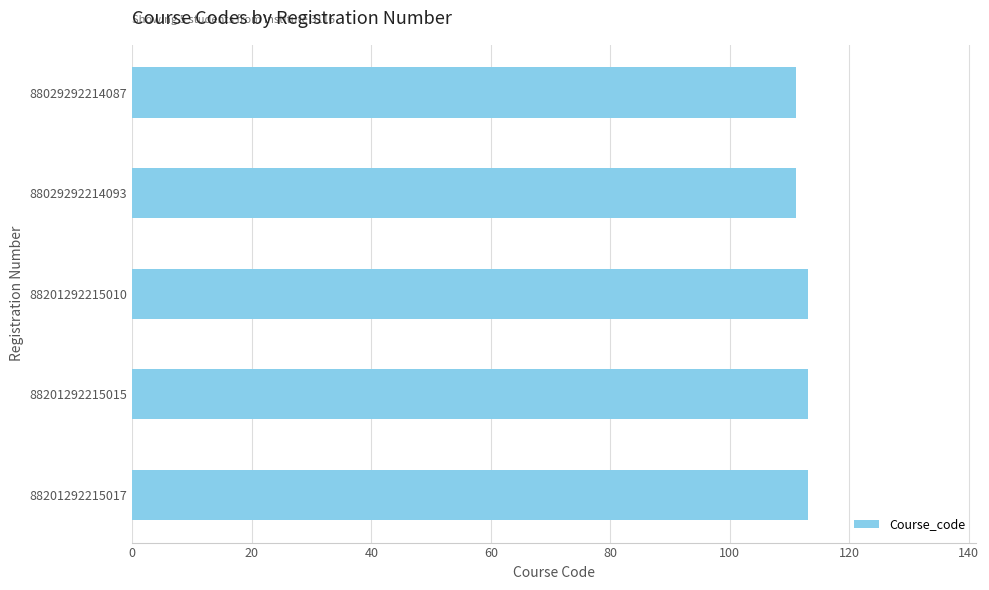

What is the ratio of the value at 88029292214087 to the value at 88201292215010?

1.0